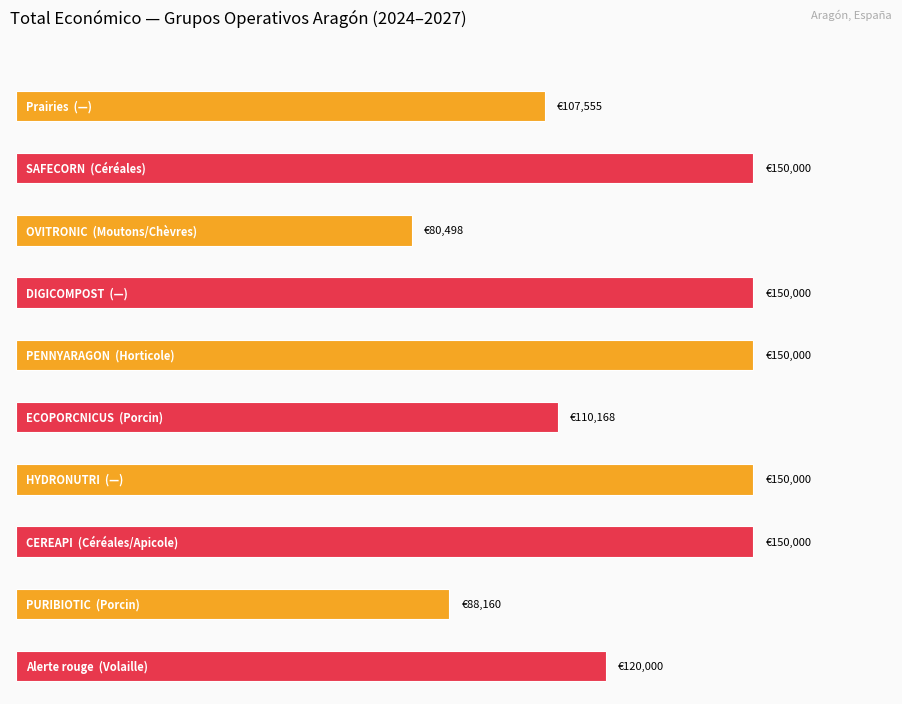

The value at Apicole is 150000. True or false?

True